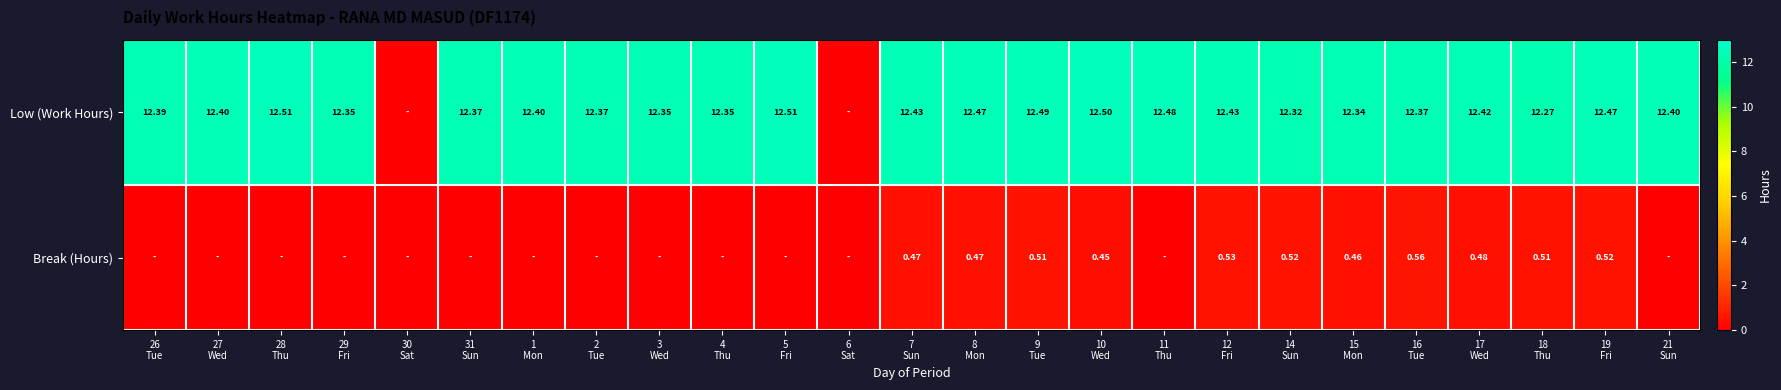

What is the difference between the highest and lowest values at 12
Fri?

11.9